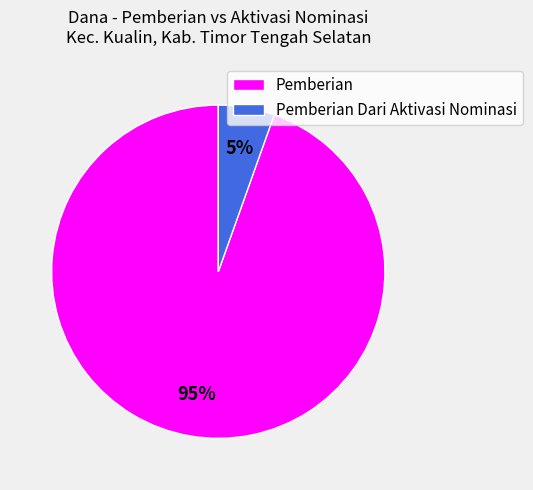

How many segments does this pie chart have?

2